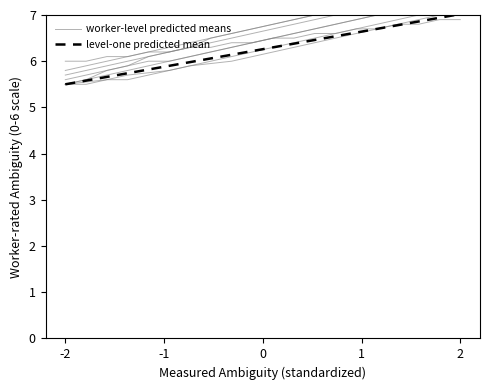

What is the lowest value of the level-one predicted mean series?

5.5